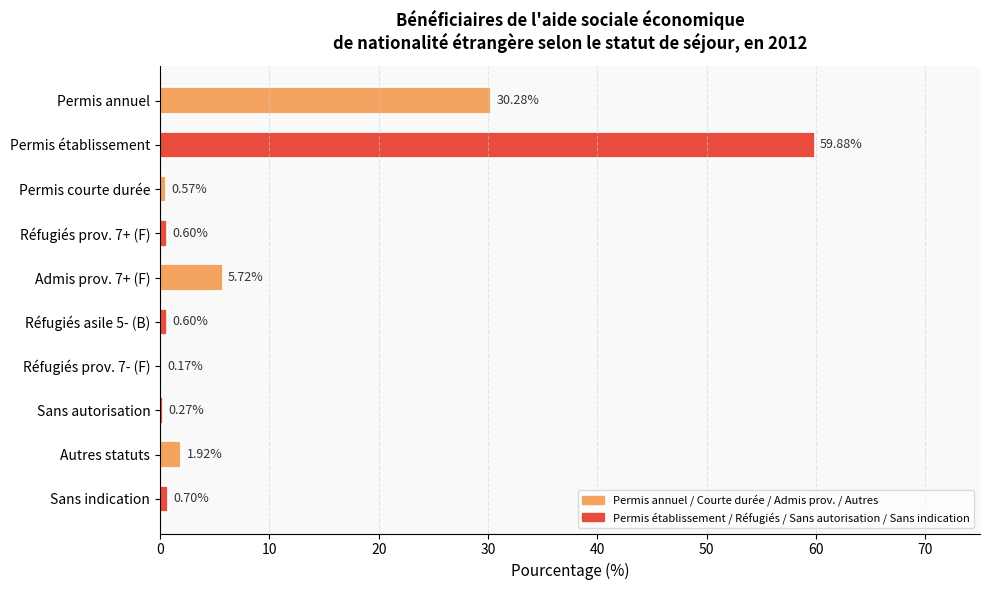

What is the change in value from Réfugiés asile 5- (B) to Sans autorisation?

-0.3